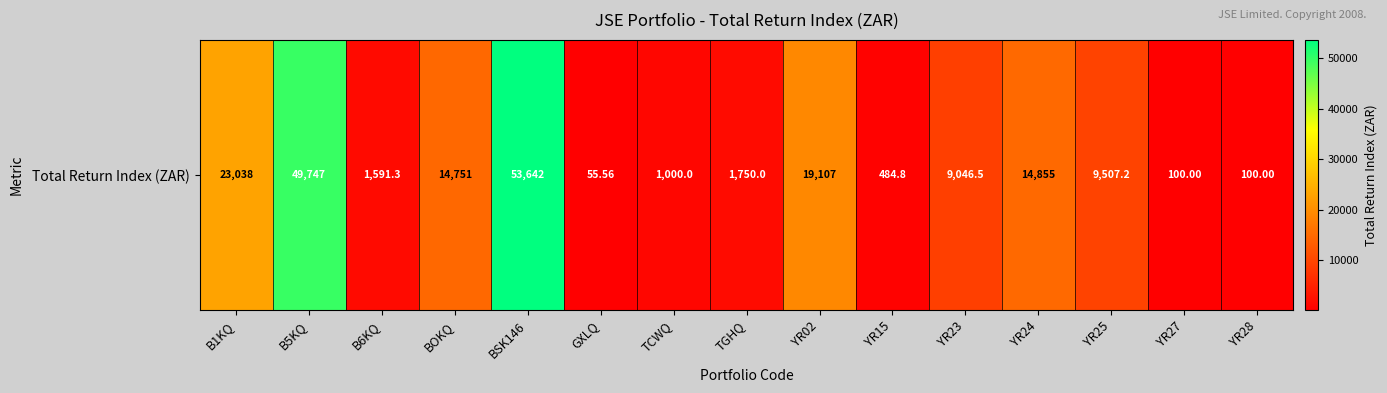

Count the number of data series in this chart.

1